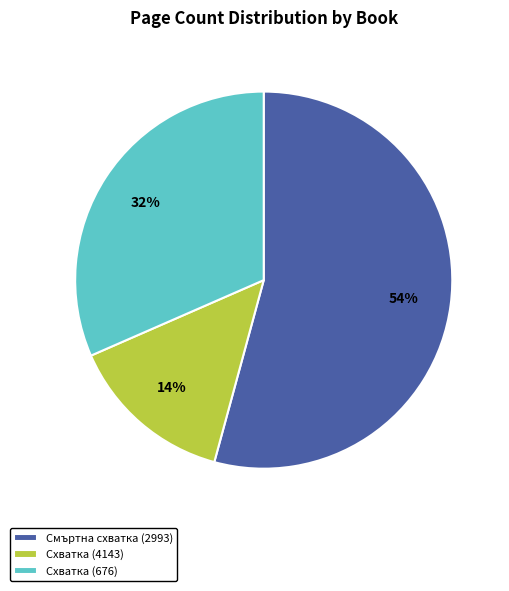

What is the largest slice in the pie chart?

Смъртна схватка (2993)